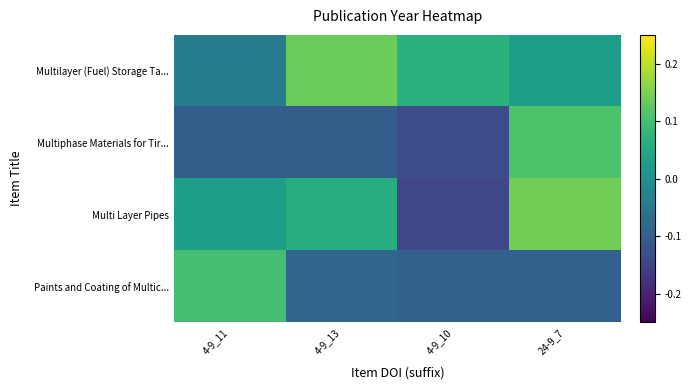

Which series has the largest range (max minus min)?

Multi Layer Pipes